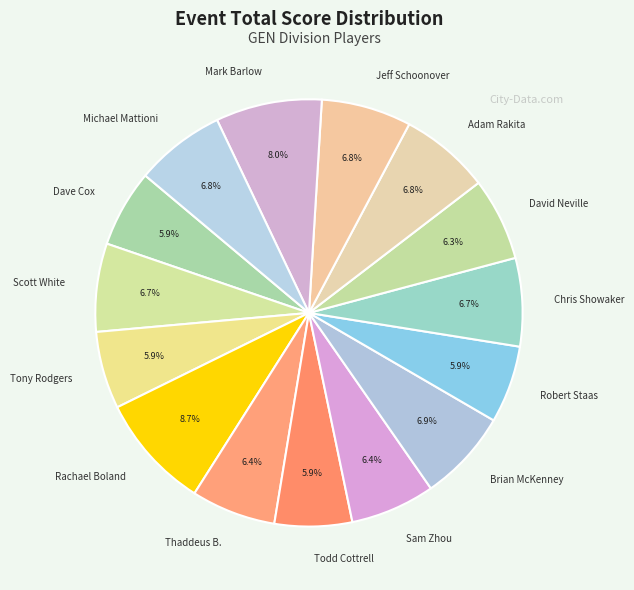

Is there a majority slice in this chart?

No